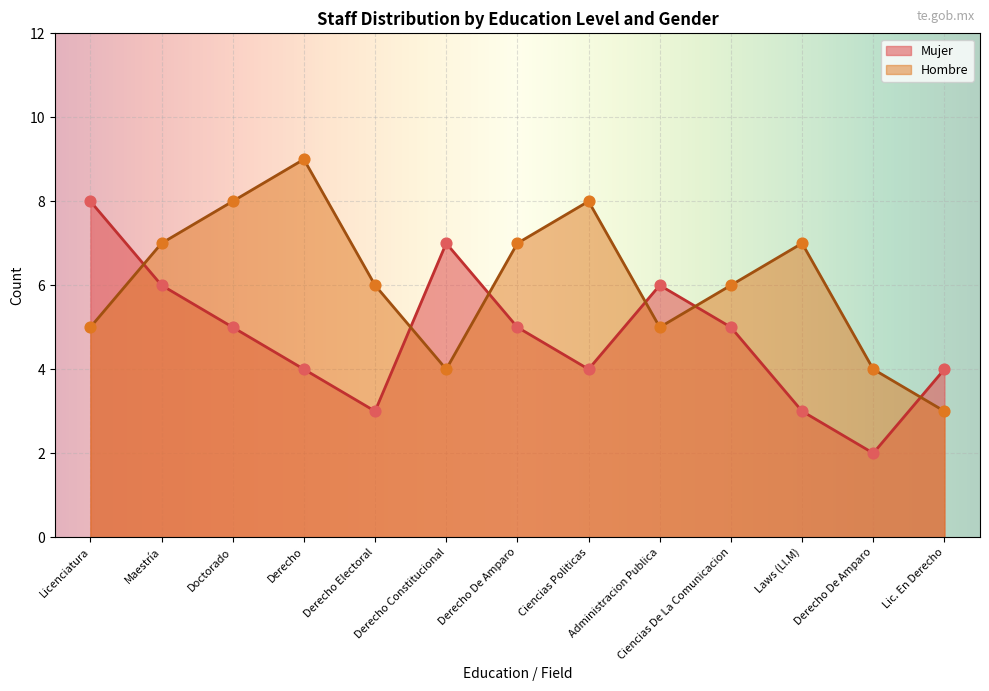

Which series reaches the maximum Y coordinate?

Hombre